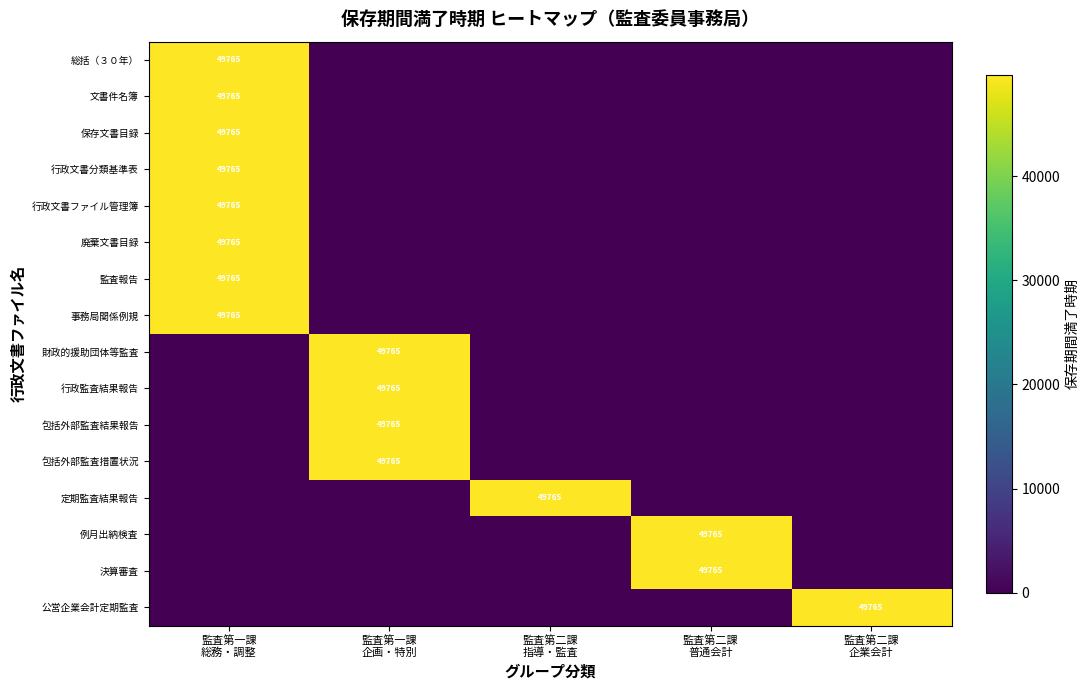

Which has a higher value, 監査第二課
普通会計 or 監査第二課
企業会計?

監査第二課
普通会計